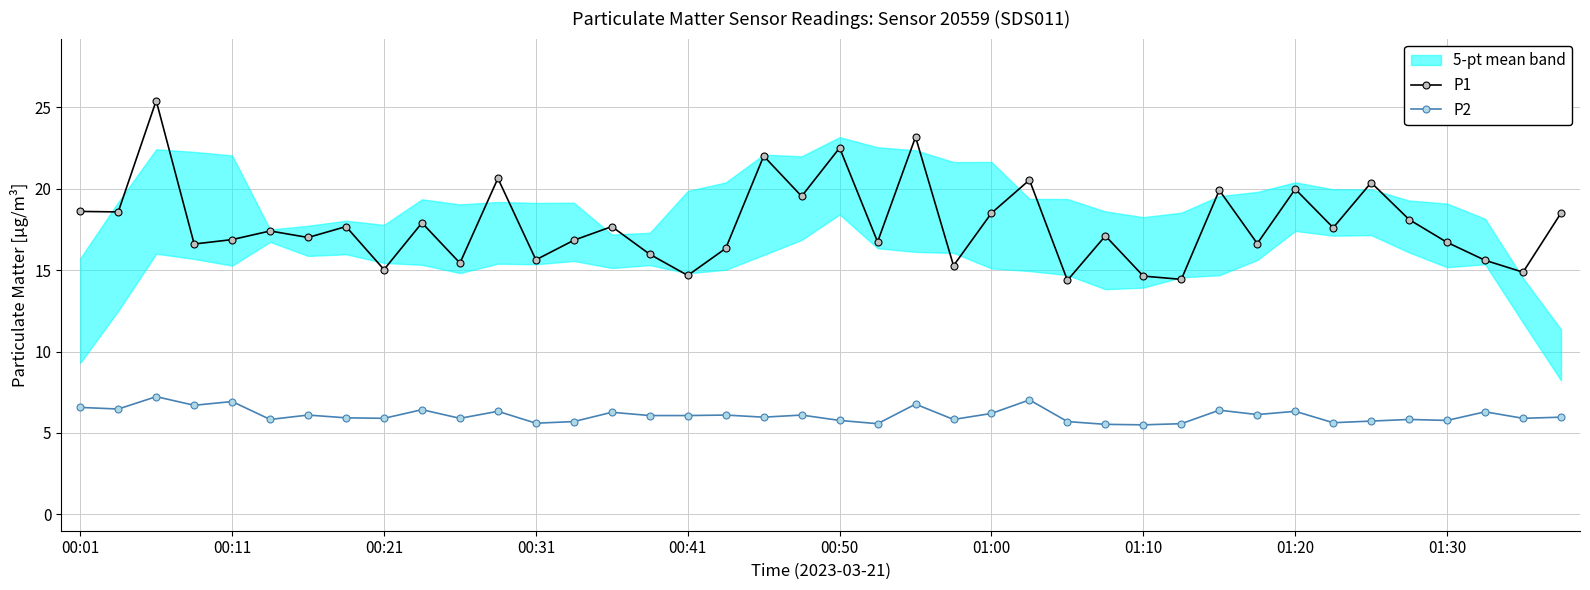

What is the value of the P2 point at the 28th from the left?

5.5